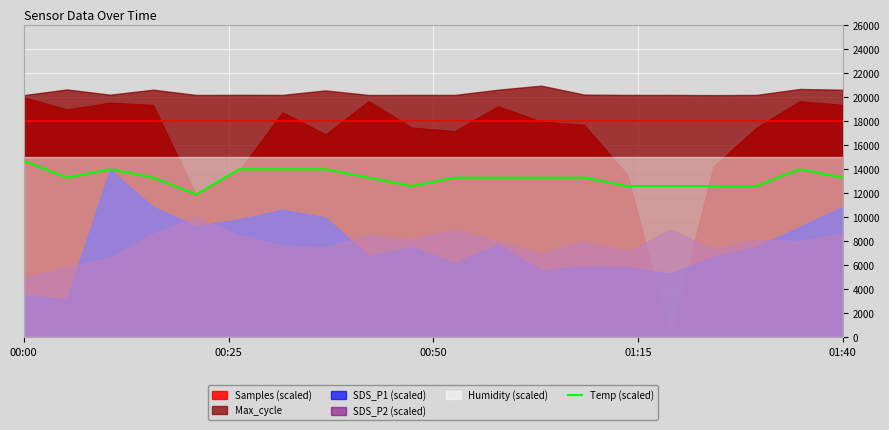

What is the lowest value of the Temp (scaled) series?

11900